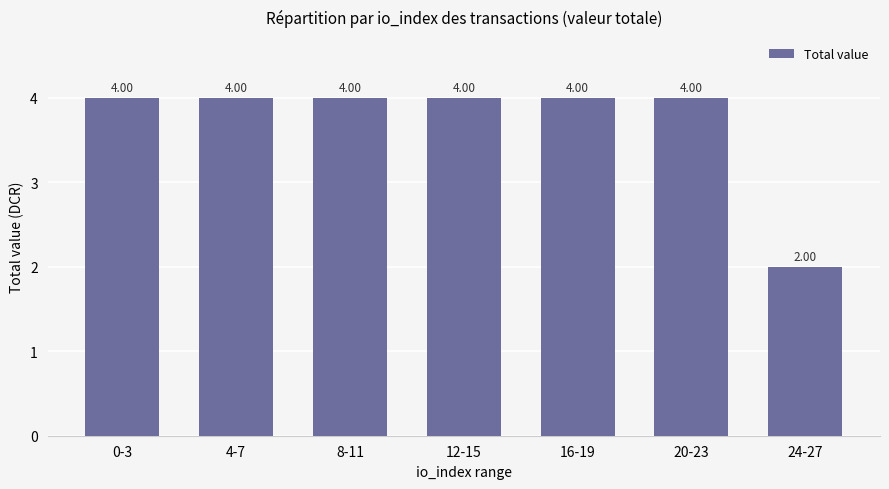

The chart shows a value of 4.0 at 20-23. True or false?

True